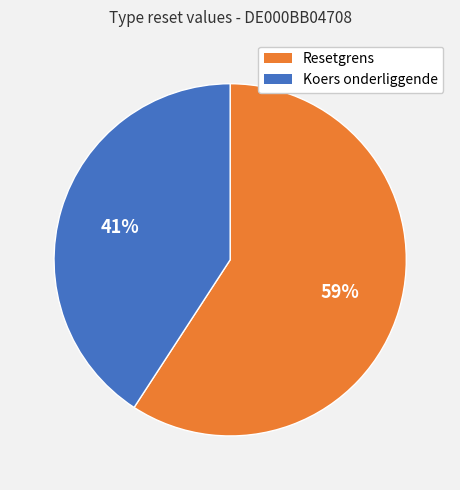

To the nearest percent, what is the average slice percentage?

50%